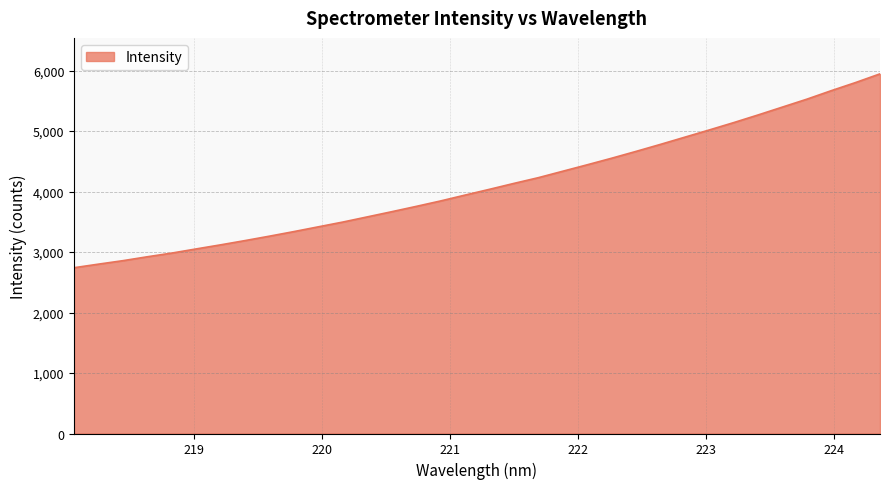

What is the minimum value shown in the chart?

2740.7